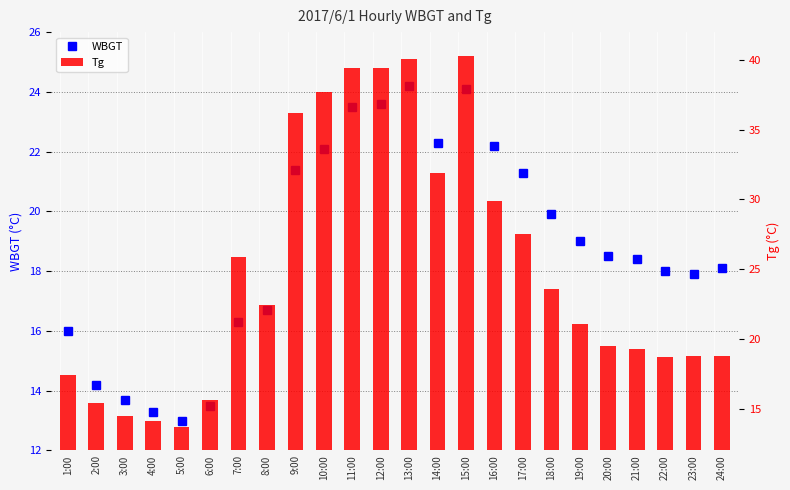

The Tg series shows 18.8 at 23:00. True or false?

True